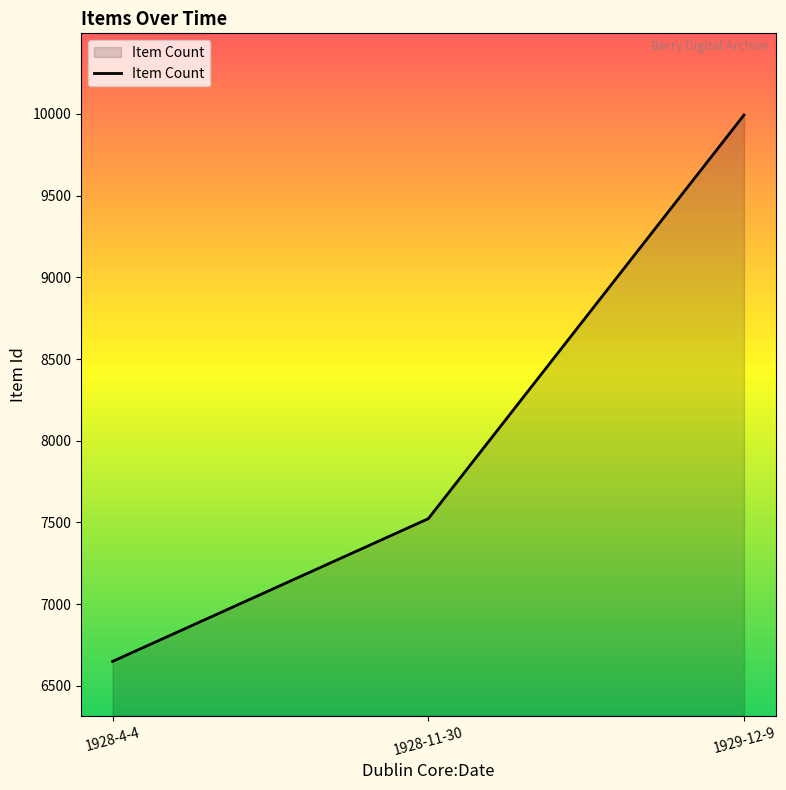

Which has a higher value, 1929-12-9 or 1928-11-30?

1929-12-9